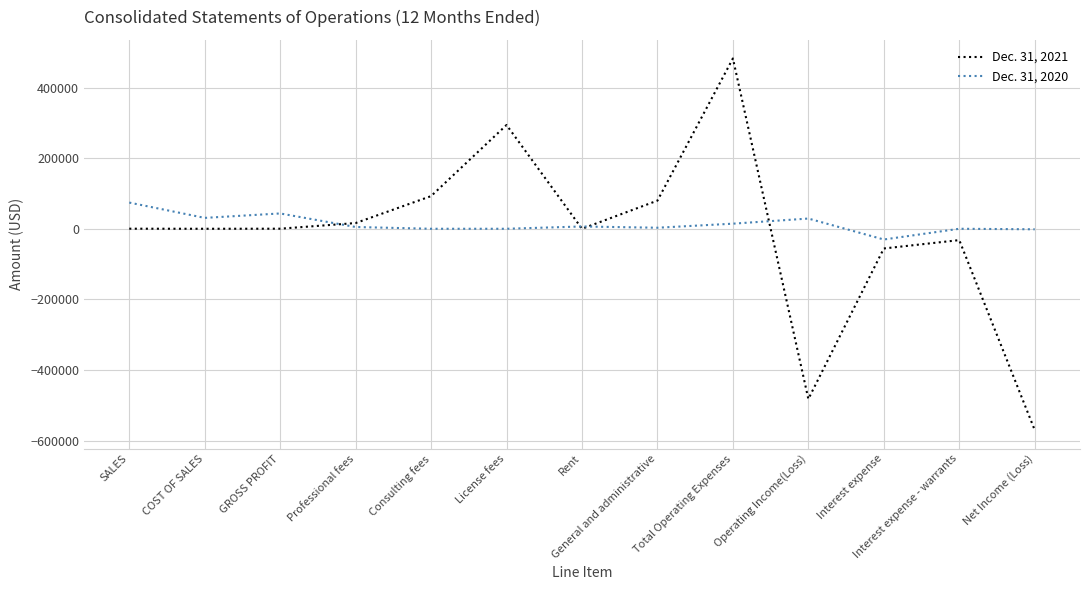

Which label corresponds to the smallest value in the chart?

Net Income (Loss)